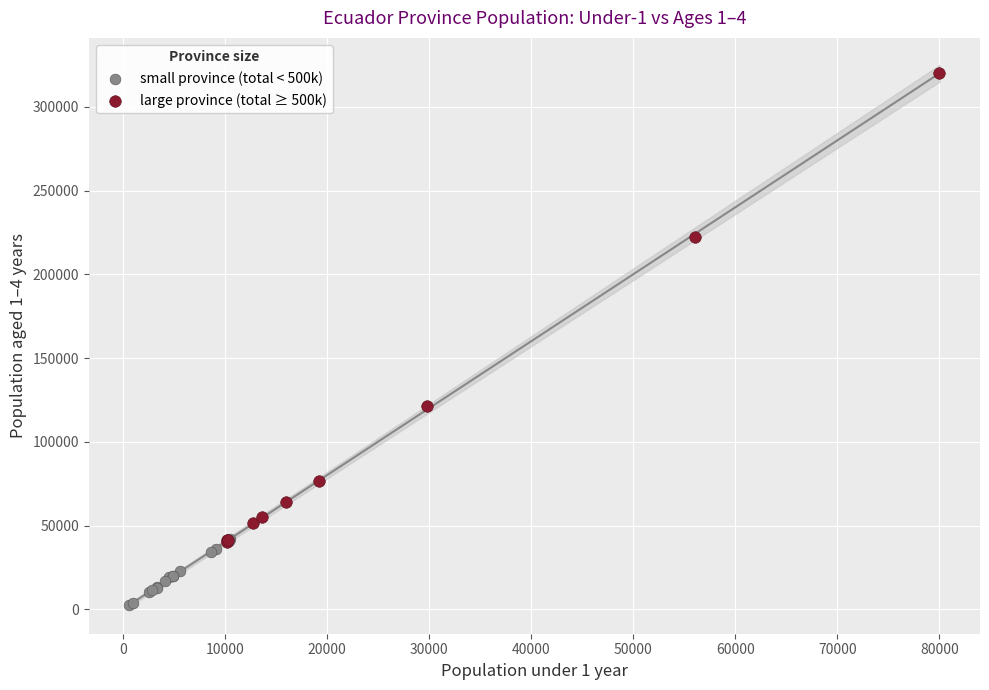

Which series reaches the maximum Y coordinate?

large province (total ≥ 500k)